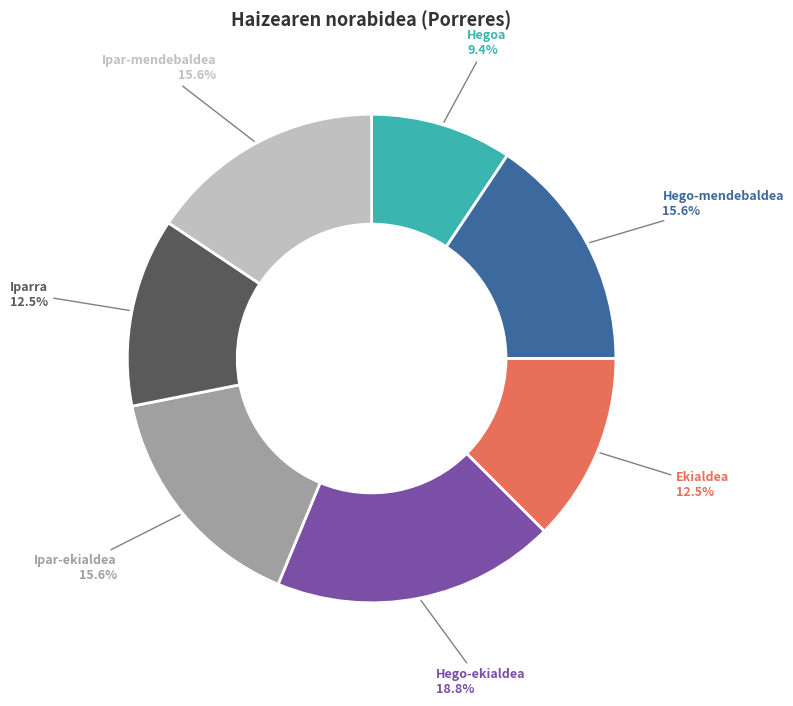

Is there a majority slice in this chart?

No